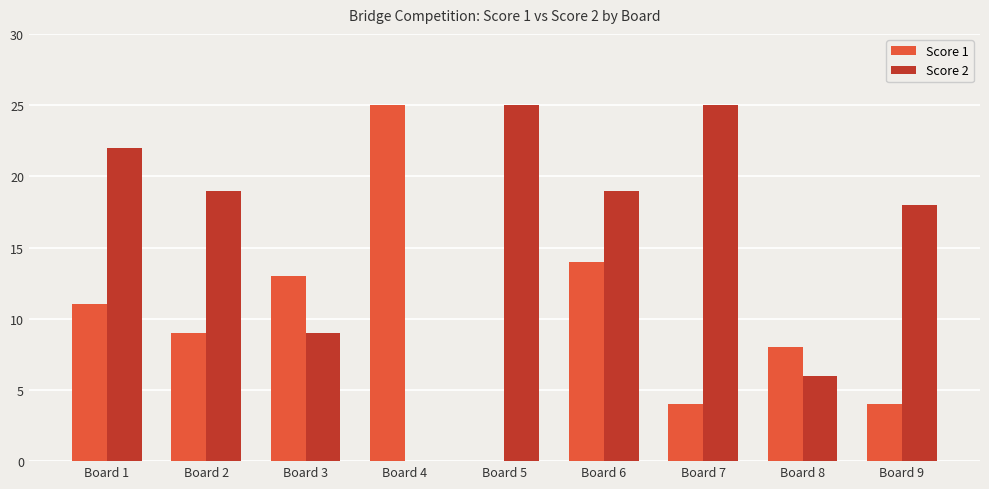

What is the spread (max minus min) of values at Board 7?

21